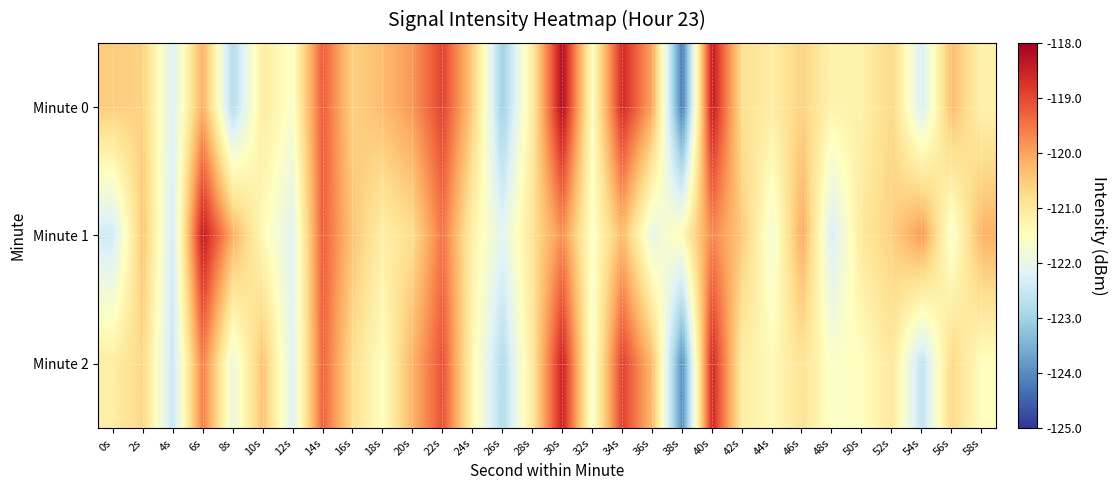

Reading left to right, what are all the values shown in this chart?

Minute 0: 0s=-120.5	2s=-120.6	4s=-122.2	6s=-120.2	8s=-122.8	10s=-121.1	12s=-121.6	14s=-119.2	16s=-120.6	18s=-120.3	20s=-119.9	22s=-118.9	24s=-120.5	26s=-123.0	28s=-121.1	30s=-118.2	32s=-121.5	34s=-118.6	36s=-120.0	38s=-124.2	40s=-118.4	42s=-120.8	44s=-121.1	46s=-120.6	48s=-121.3	50s=-121.2	52s=-120.7	54s=-122.3	56s=-120.3	58s=-121.2
Minute 1: 0s=-122.4	2s=-120.4	4s=-122.3	6s=-118.4	8s=-120.1	10s=-121.4	12s=-122.1	14s=-119.2	16s=-120.4	18s=-121.2	20s=-120.8	22s=-119.5	24s=-121.2	26s=-122.1	28s=-120.9	30s=-119.8	32s=-121.6	34s=-120.3	36s=-122.0	38s=-121.4	40s=-119.7	42s=-120.5	44s=-121.8	46s=-120.1	48s=-122.3	50s=-121.0	52s=-120.6	54s=-119.9	56s=-121.7	58s=-120.2
Minute 2: 0s=-121.1	2s=-120.7	4s=-122.5	6s=-119.6	8s=-121.9	10s=-120.4	12s=-122.2	14s=-119.3	16s=-120.8	18s=-121.5	20s=-120.2	22s=-119.1	24s=-121.3	26s=-122.8	28s=-121.0	30s=-118.5	32s=-121.7	34s=-118.9	36s=-120.3	38s=-124.0	40s=-118.6	42s=-121.1	44s=-121.4	46s=-120.9	48s=-121.6	50s=-121.5	52s=-121.0	54s=-122.6	56s=-120.7	58s=-121.5